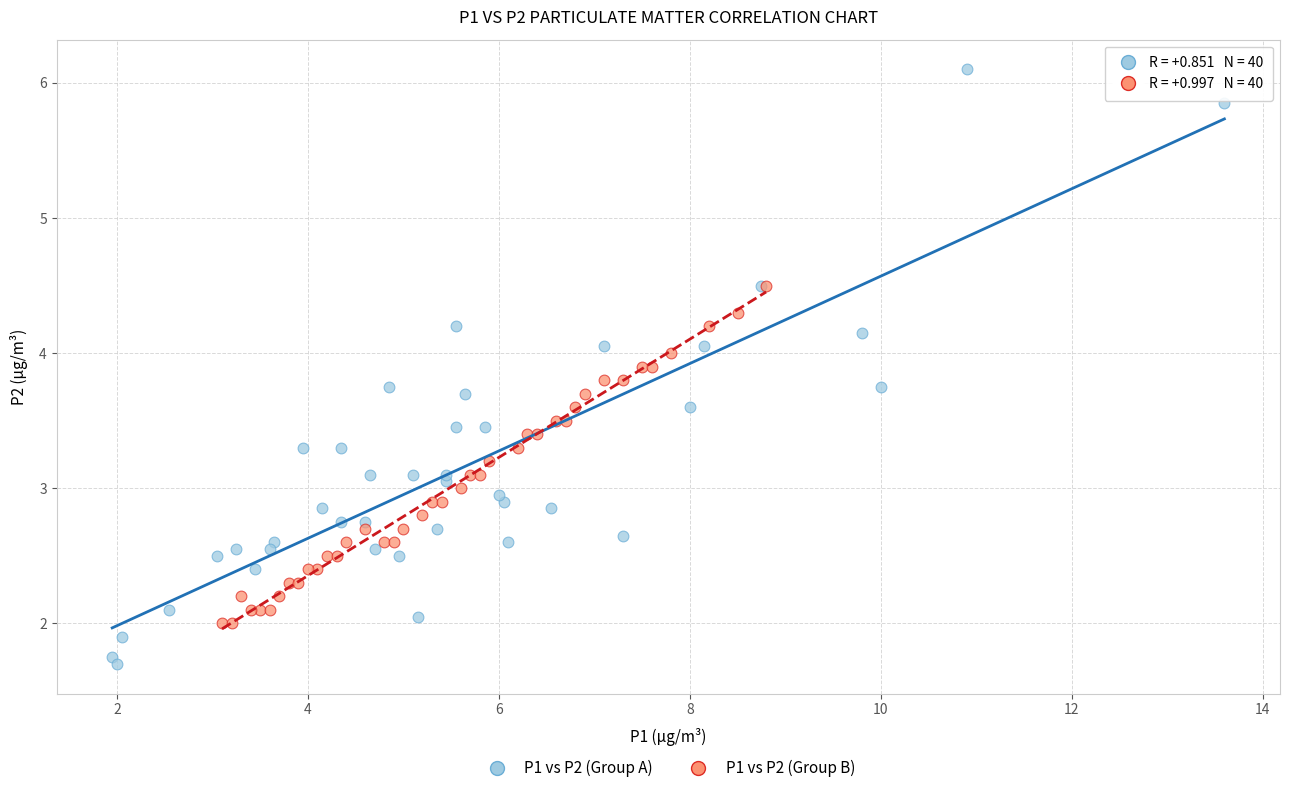

Which series has the largest Y range (max minus min)?

P1 vs P2 (Group A)